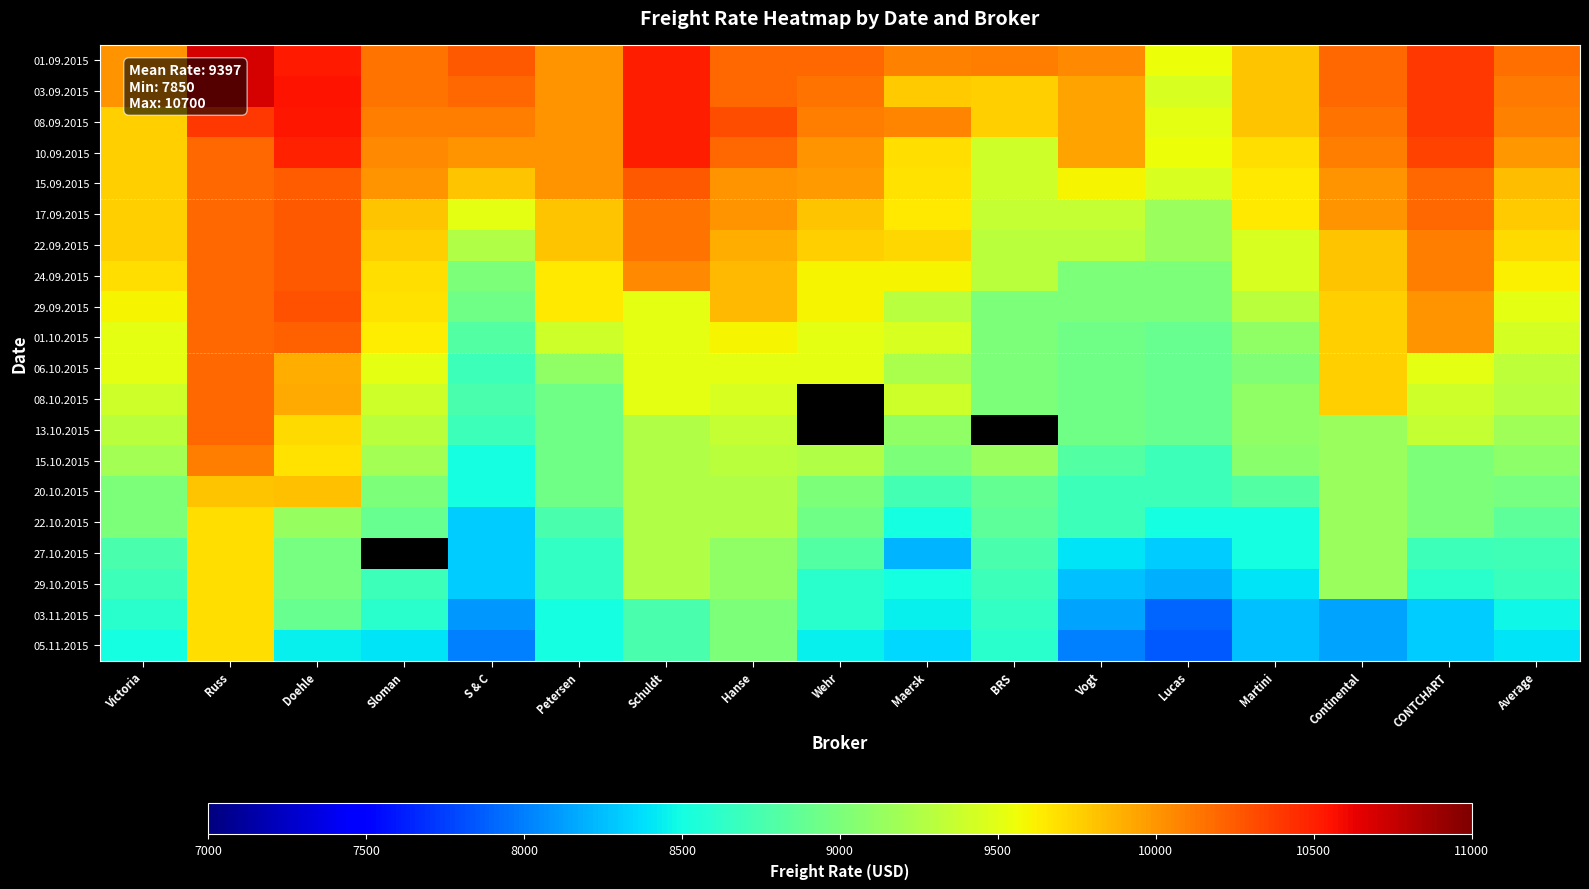

True or false: 08.10.2015 has a value of 15458.0 at Hanse.

False